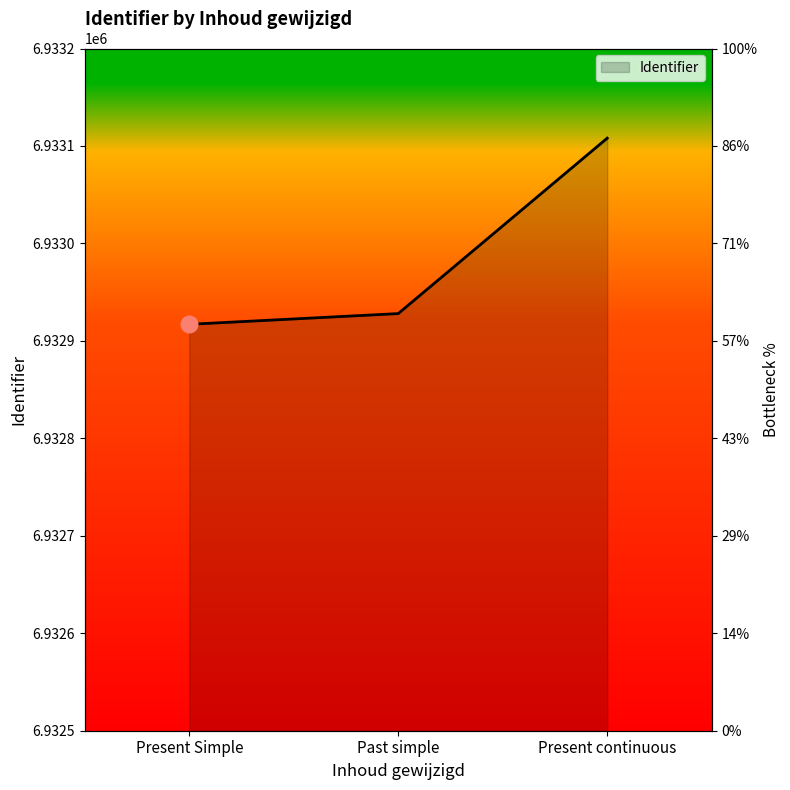

What is the difference between the values at Present continuous and Past simple?

180